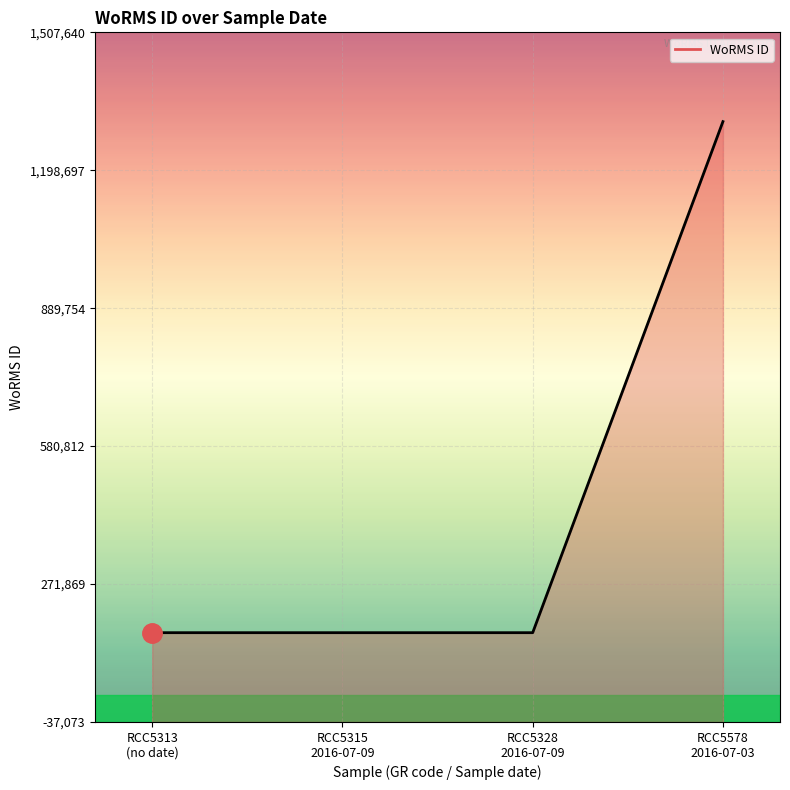

Reading left to right, transcribe all the data shown in this chart.

RCC5313
(no date)=162927	RCC5315
2016-07-09=162927	RCC5328
2016-07-09=162927	RCC5578
2016-07-03=1307640